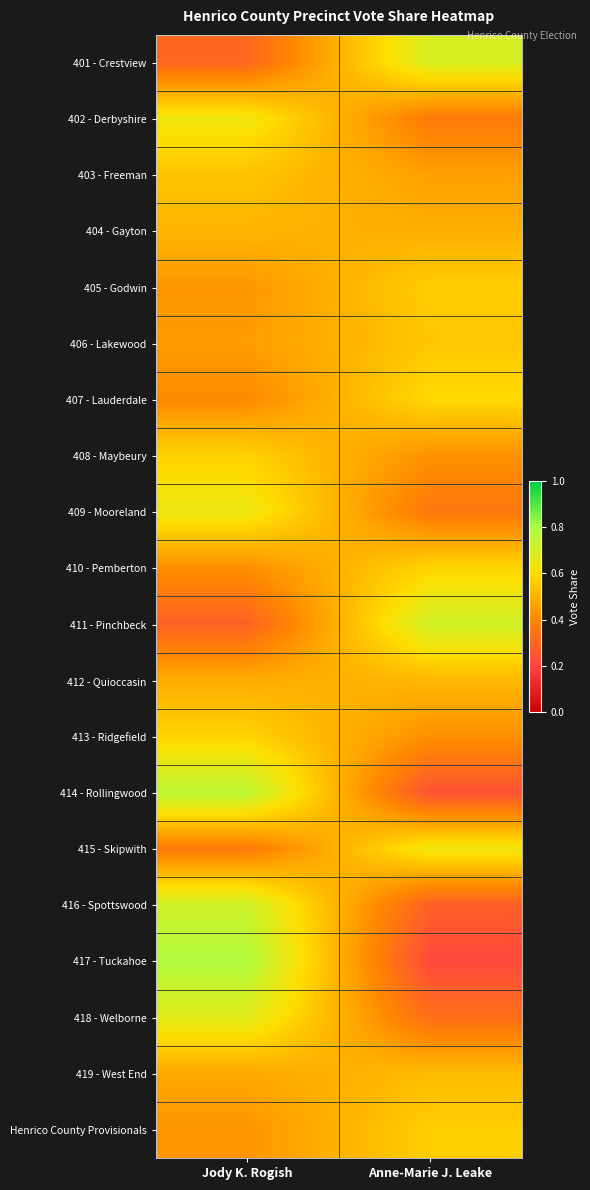

What is the difference between the highest and lowest values at Jody K. Rogish?

0.5